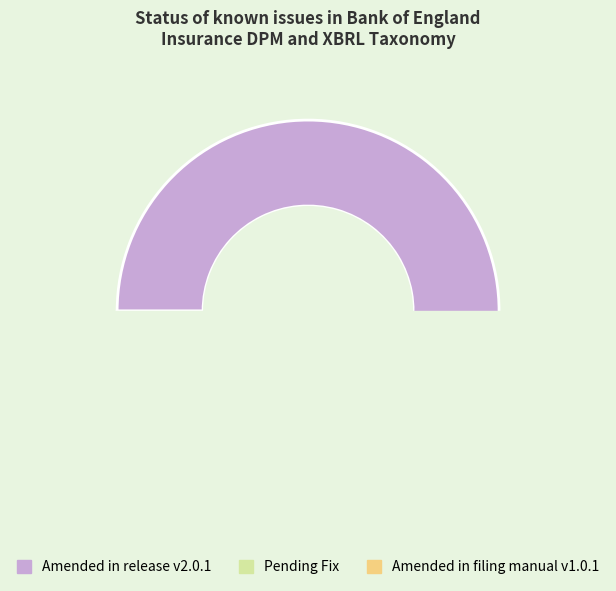

To the nearest percent, what percentage of the pie is Pending Fix?

3%